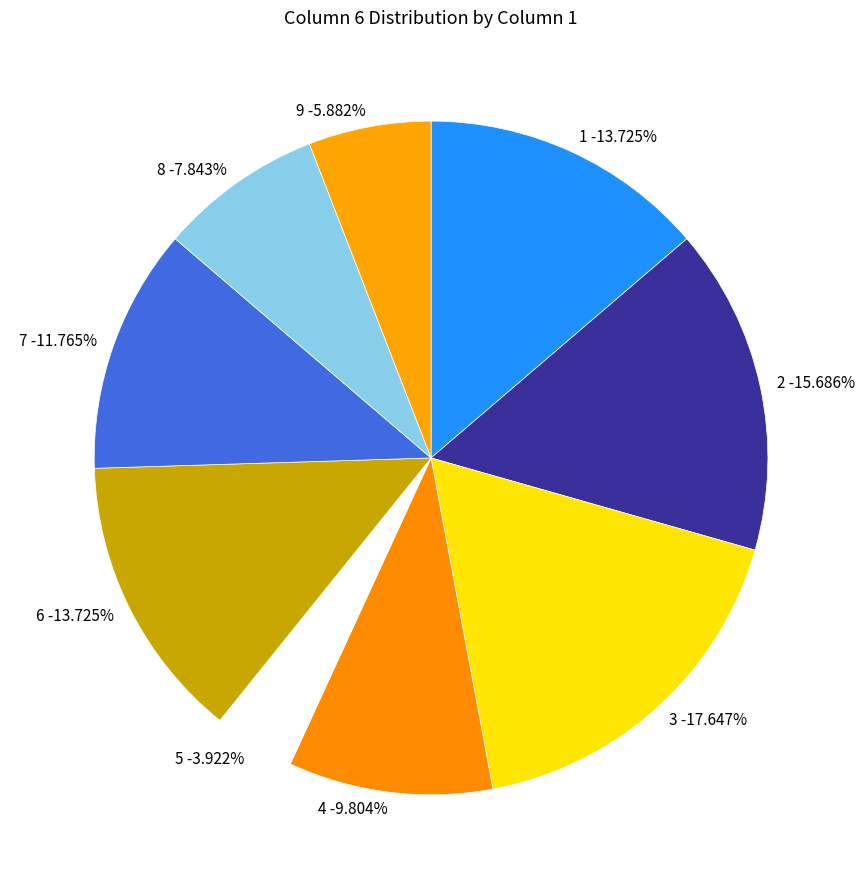

How many segments does this pie chart have?

9